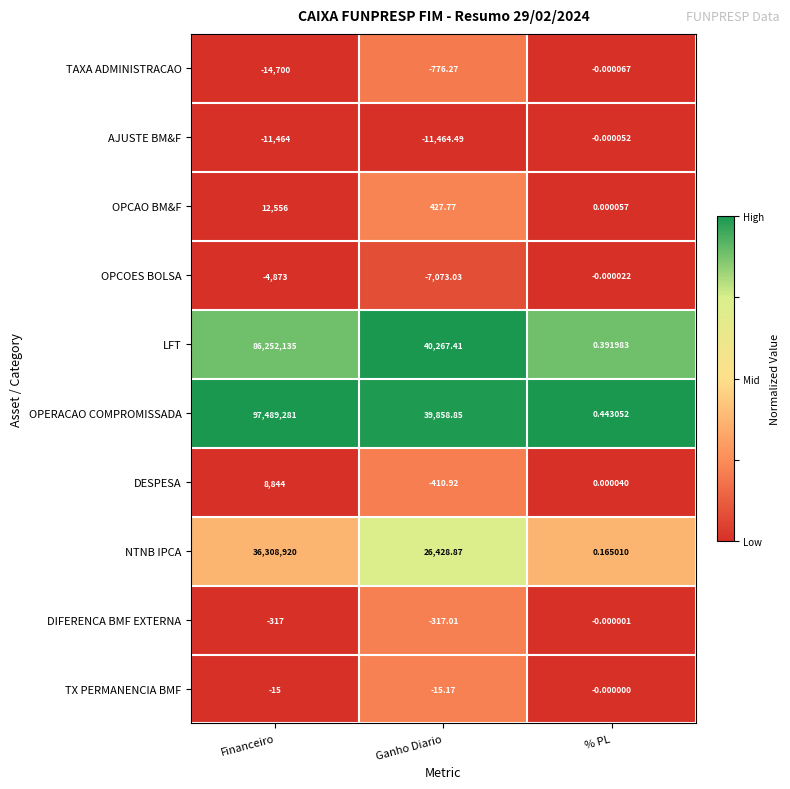

Between Financeiro and Ganho Diario, which series saw the biggest shift?

OPERACAO COMPROMISSADA